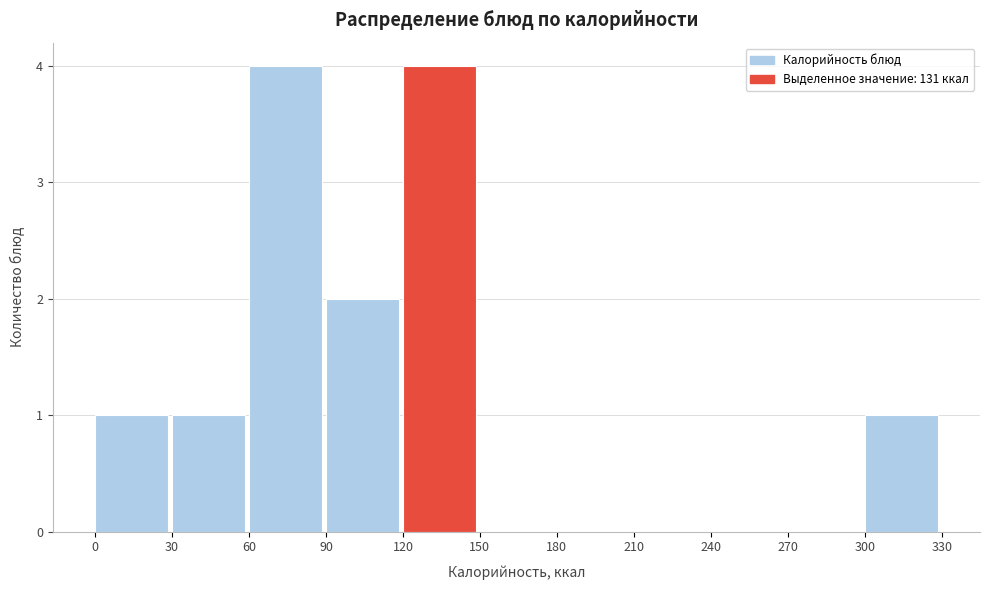

Reading left to right, list every bar in this chart as the range it spans on the x-axis followed by its height. The values are not printed on the chart, so give them approximately, as read against the axis.

0 to 30: 1
30 to 60: 1
60 to 90: 4
90 to 120: 2
120 to 150: 4
150 to 180: 0
180 to 210: 0
210 to 240: 0
240 to 270: 0
270 to 300: 0
300 to 330: 1